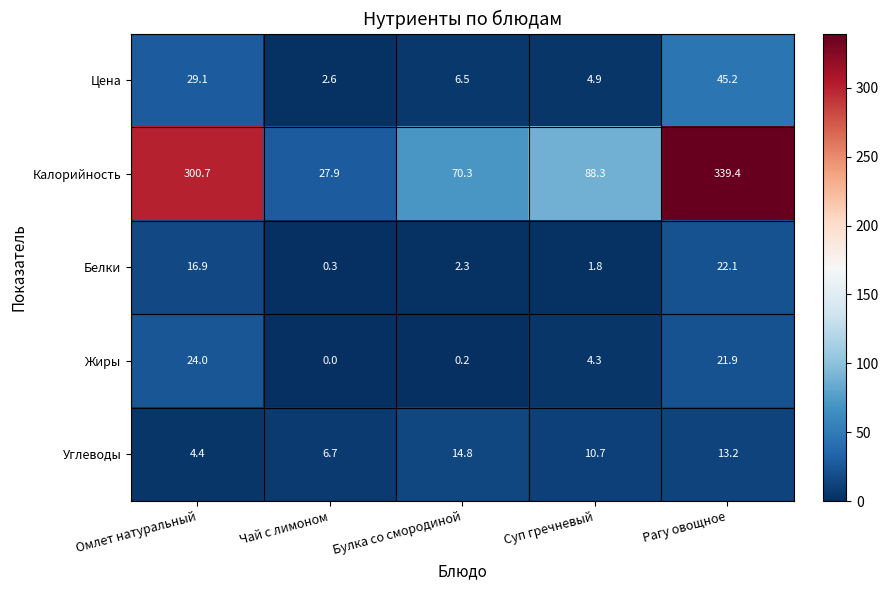

At which category does the chart reach its minimum across all series?

Чай с лимоном